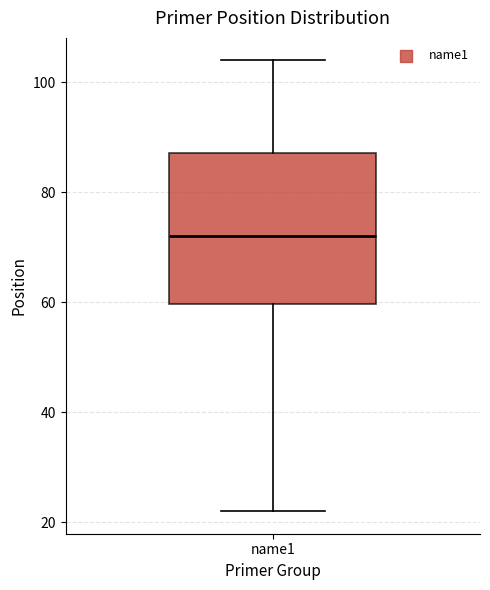

Read this box plot against the y-axis: the position of the median line, the range covered by the box, and the ends of both whiskers. The values are not printed on the chart, so give them approximately, as read against the axis.

median 72, box 60 to 88, whiskers 22 to 104